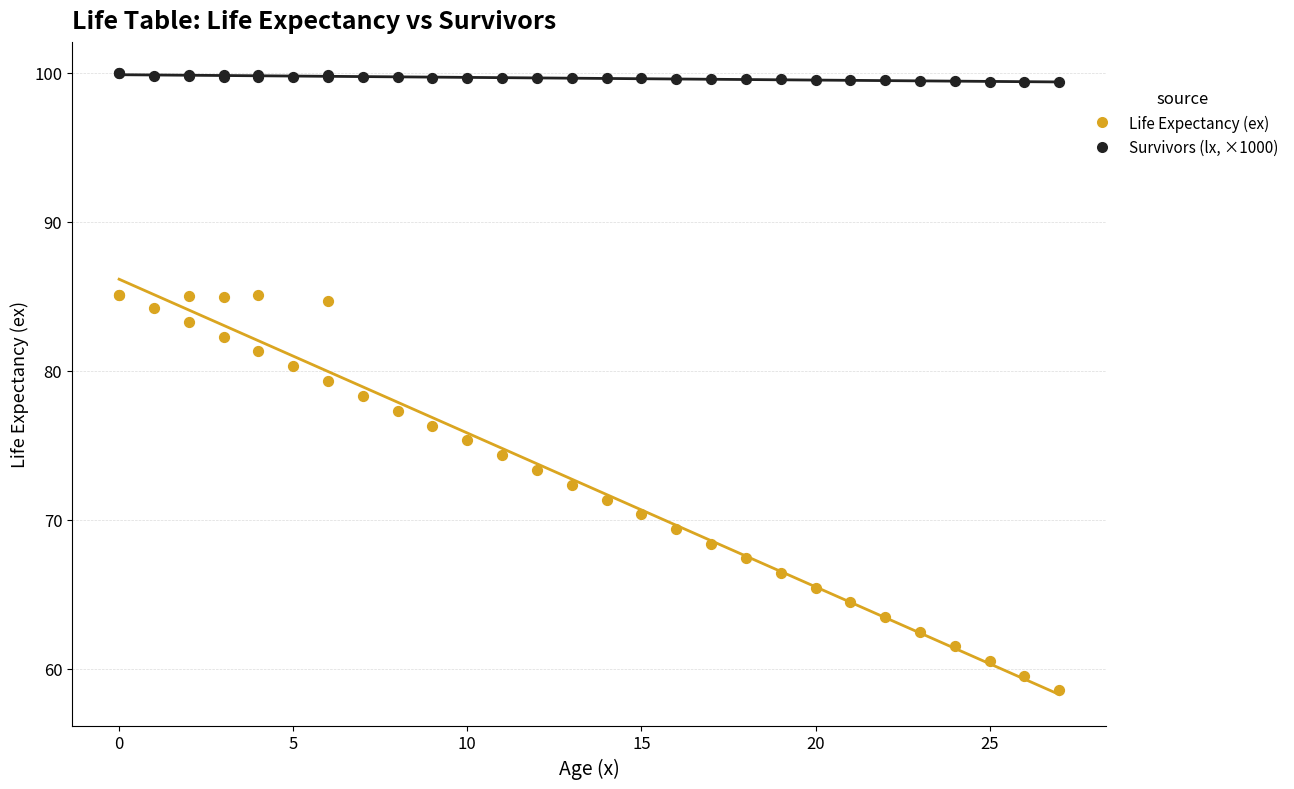

Which series has the widest spread of Y values?

Life Expectancy (ex)